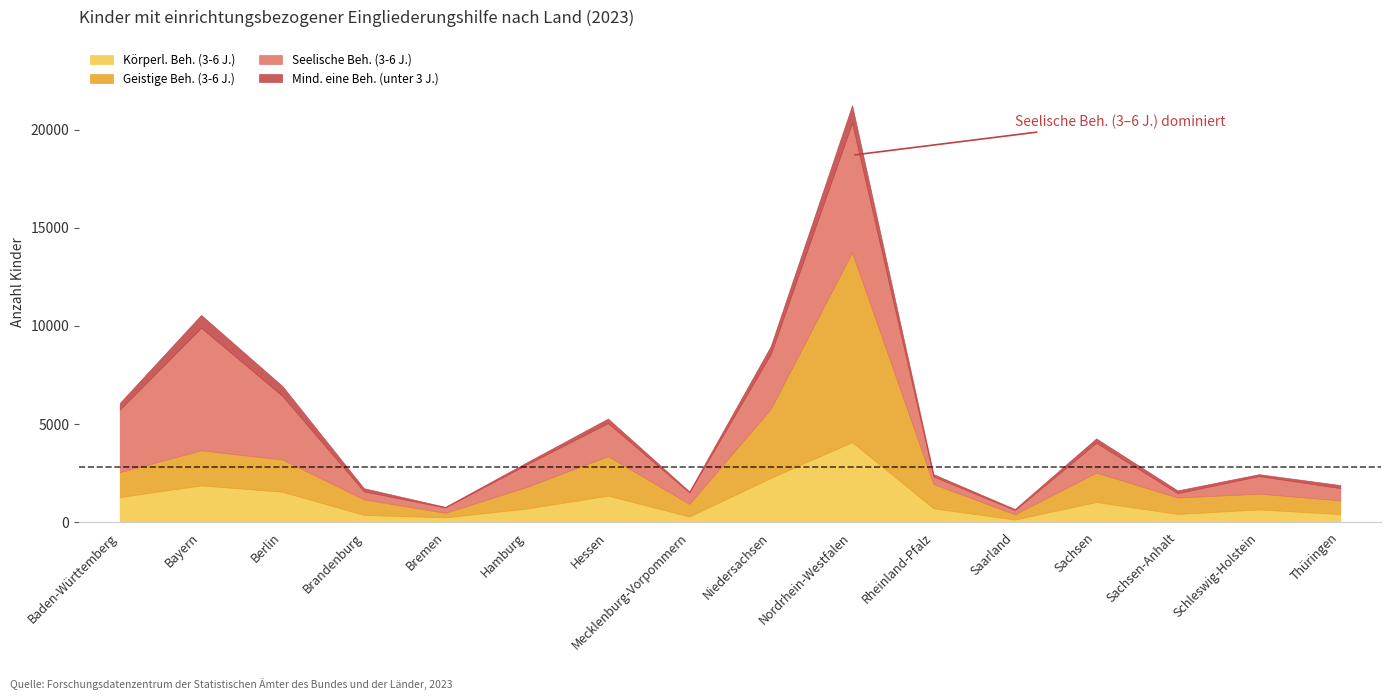

True or false: Körperl. Beh. (3-6 J.) and Seelische Beh. (3-6 J.) intersect in this chart.

True